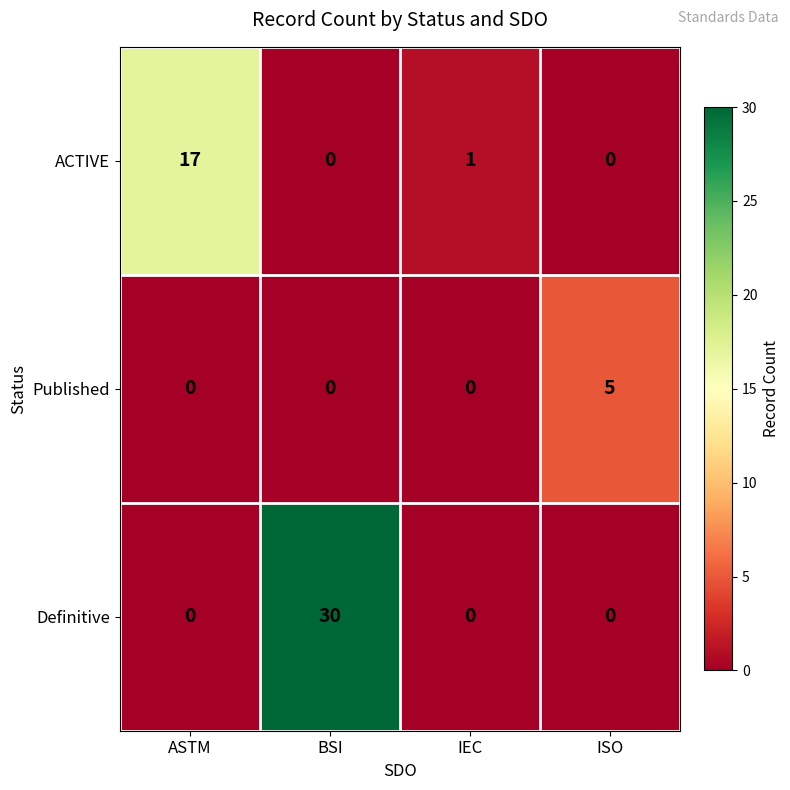

Rank the series by their maximum value, from highest to lowest.

Definitive, ACTIVE, Published